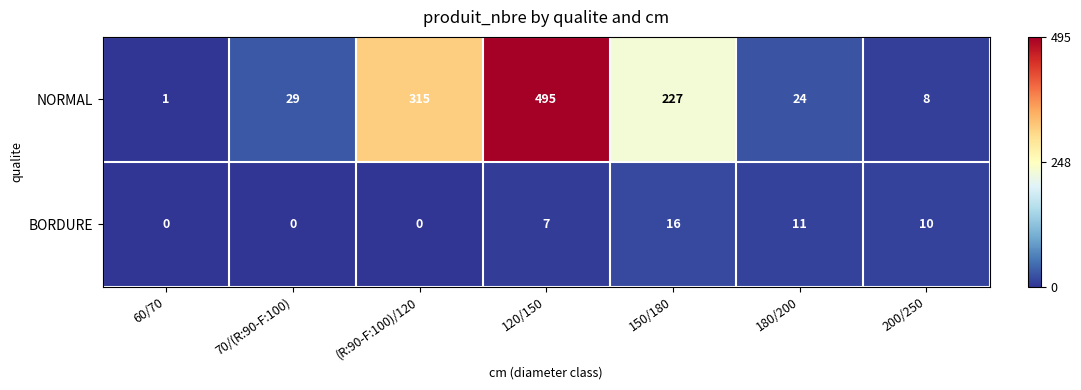

Reading left to right, list all the values displayed in this chart.

NORMAL: 60/70=1	70/(R:90-F:100)=29	(R:90-F:100)/120=315	120/150=495	150/180=227	180/200=24	200/250=8
BORDURE: 60/70=0	70/(R:90-F:100)=0	(R:90-F:100)/120=0	120/150=7	150/180=16	180/200=11	200/250=10